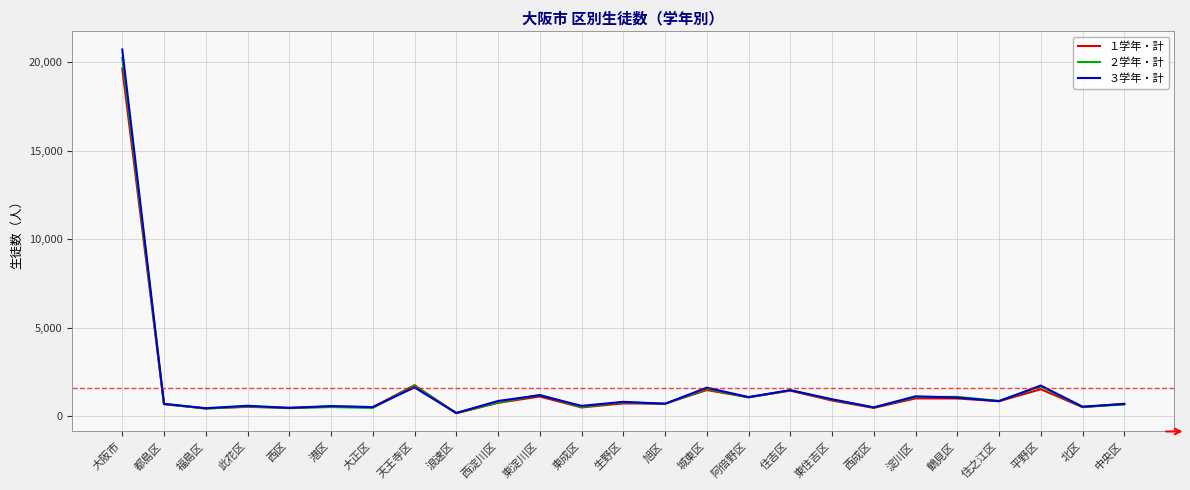

What are all the series names shown in the legend?

１学年・計, ２学年・計, ３学年・計